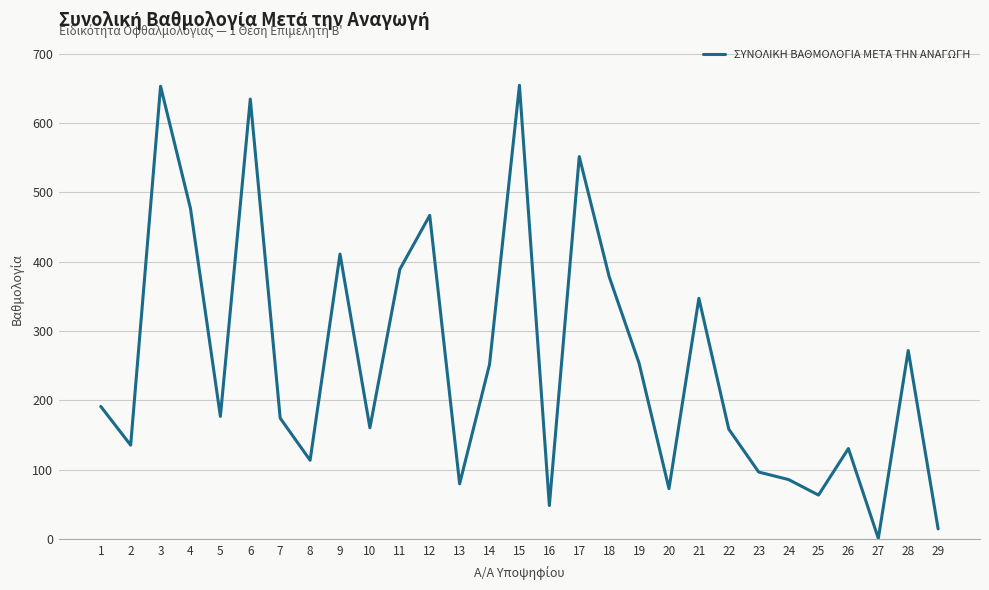

What is the average value?

256.7